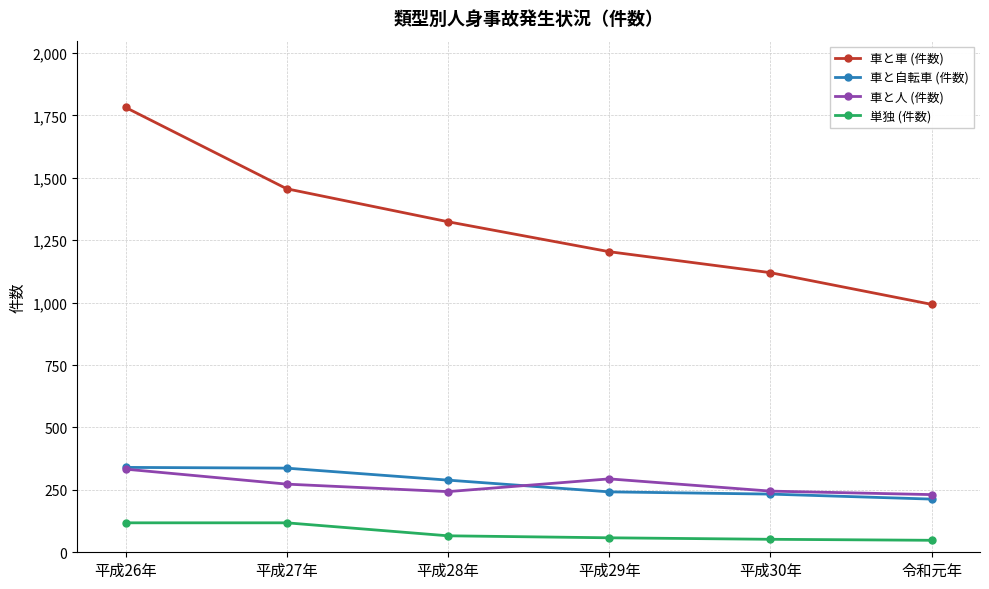

True or false: 車と車 (件数) has more than 1 points higher than both neighbors.

False